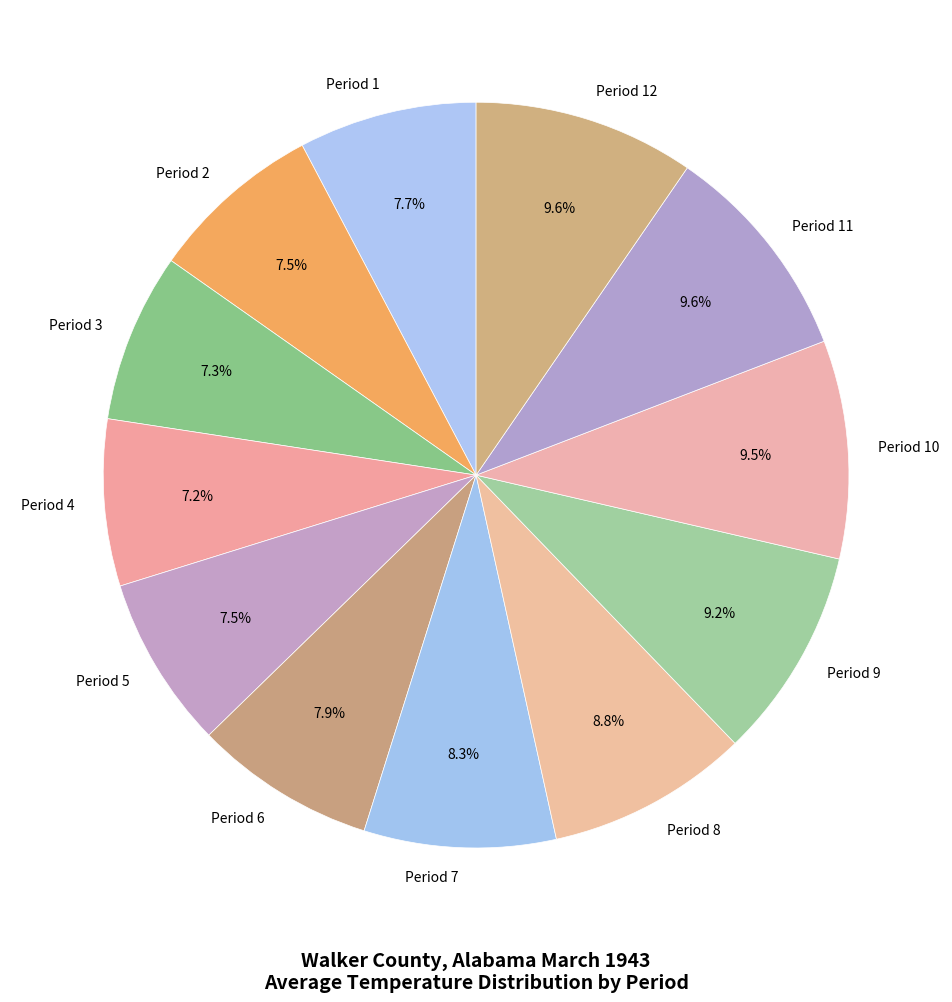

How many segments does this pie chart have?

12